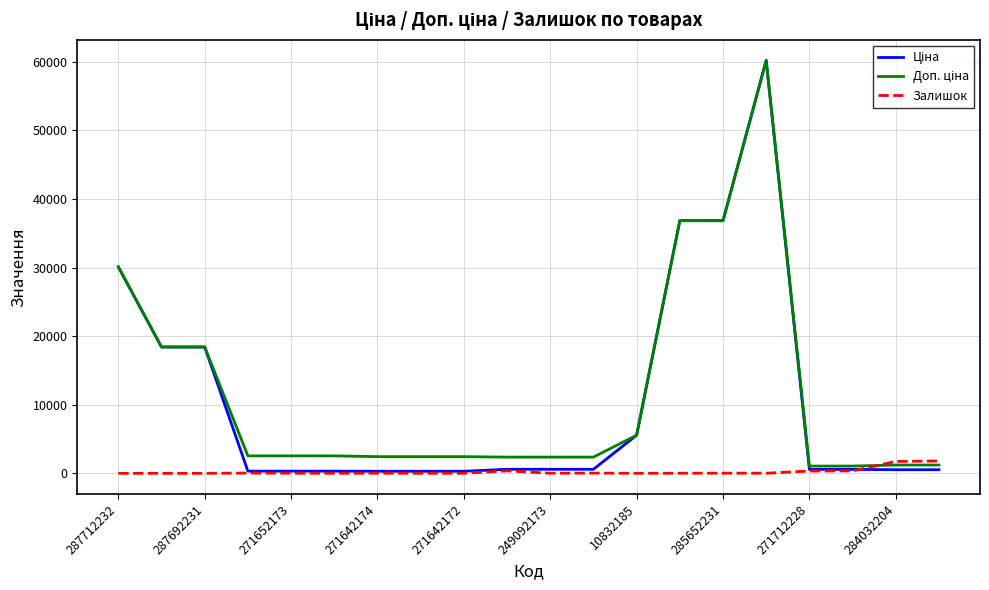

What is the maximum value for Залишок?

1802.0